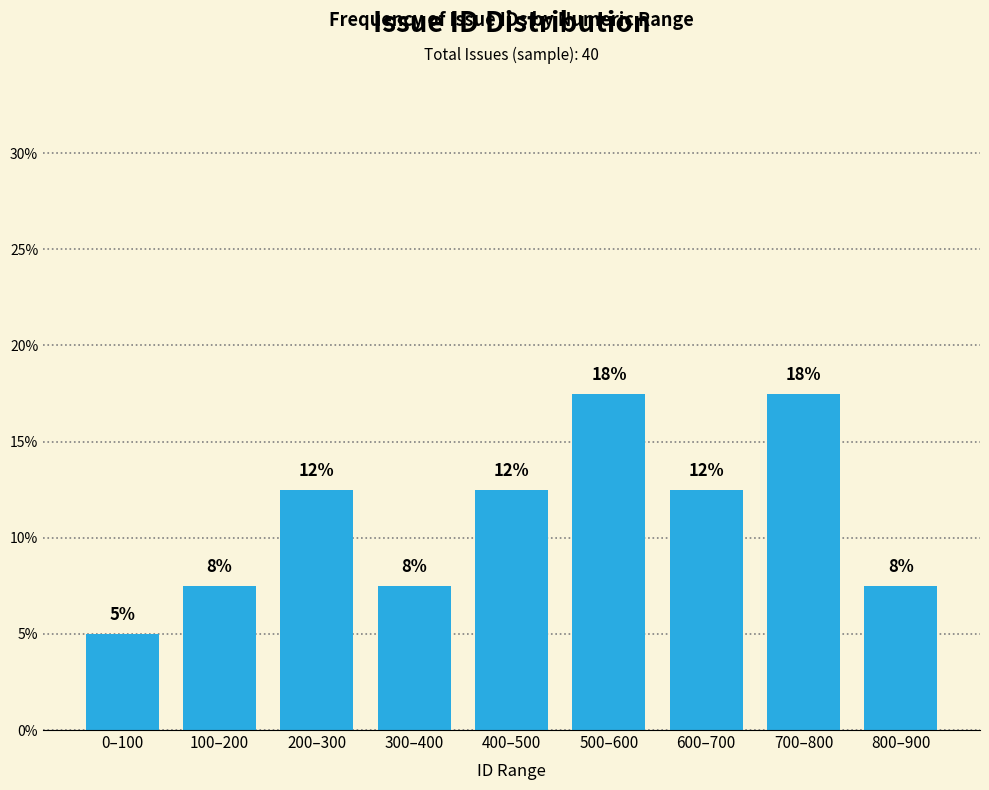

Are the bars horizontal?

No